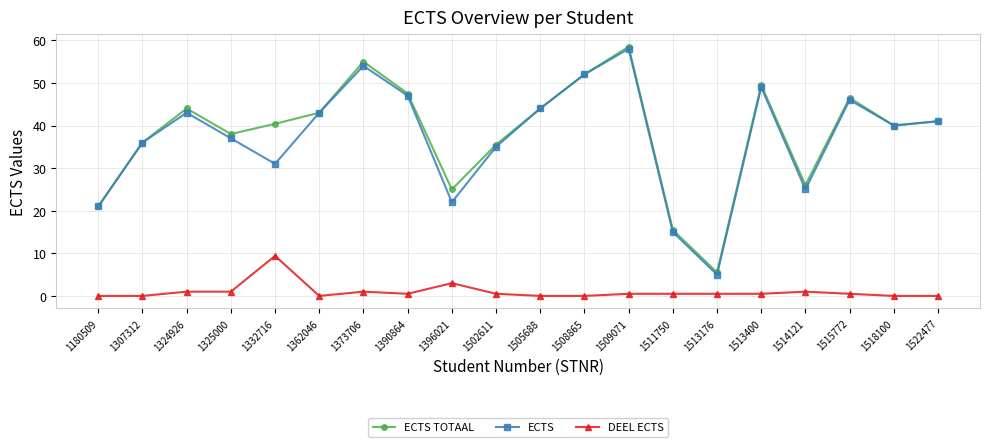

How many categories are shown in the chart?

20